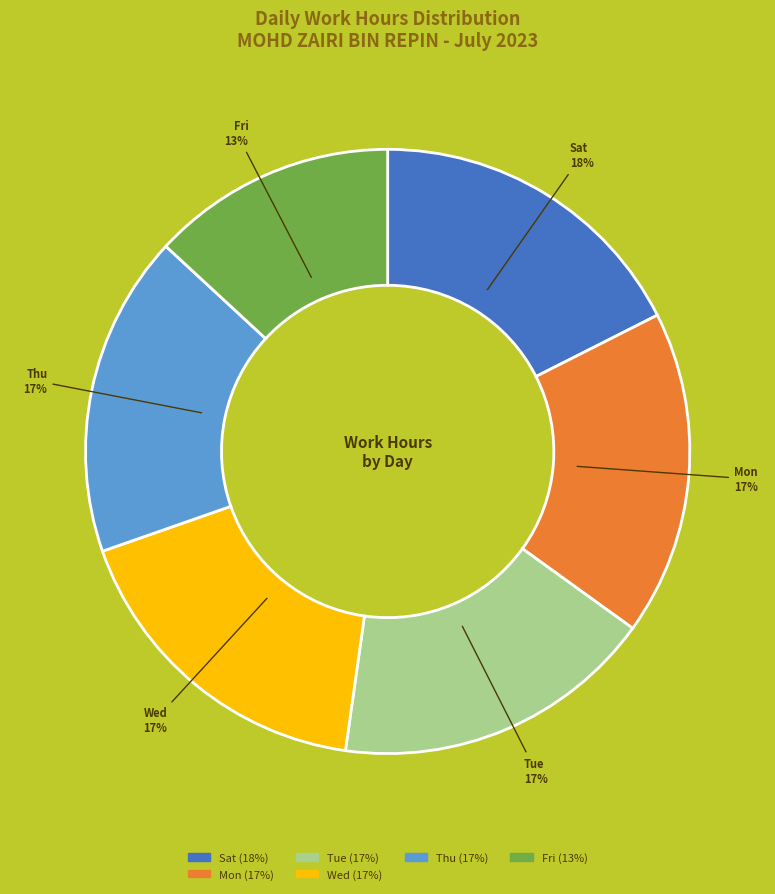

Does any single category account for the majority?

No